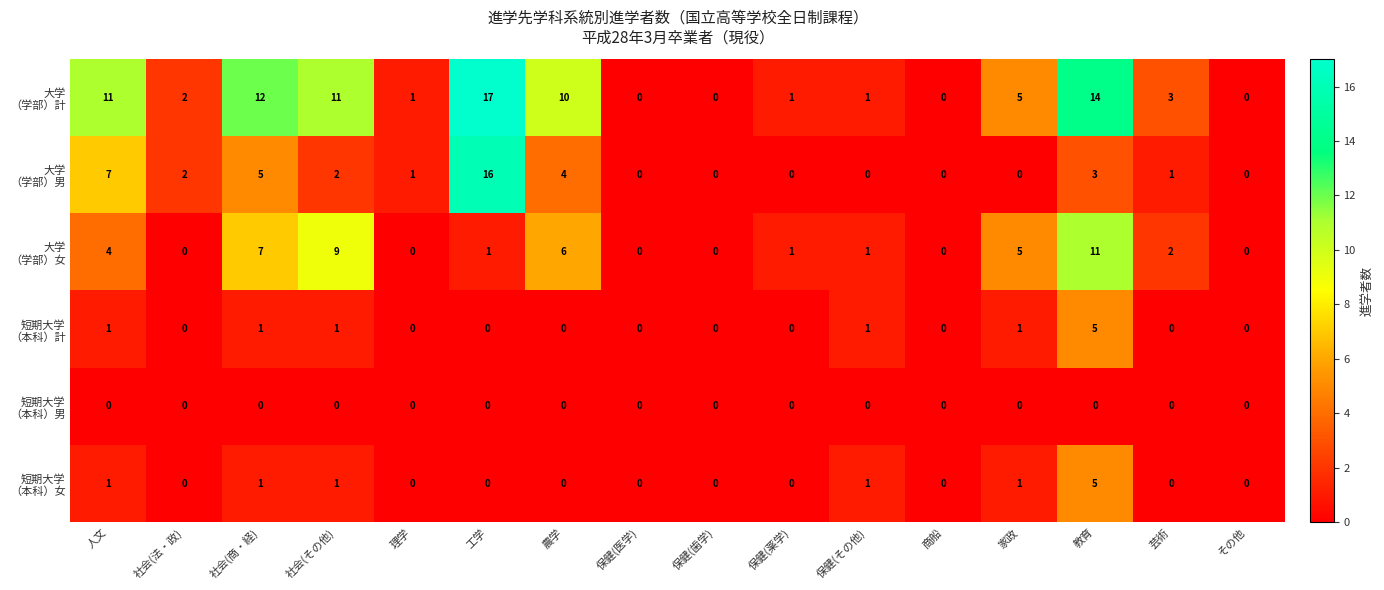

What is the maximum value shown in the chart?

17